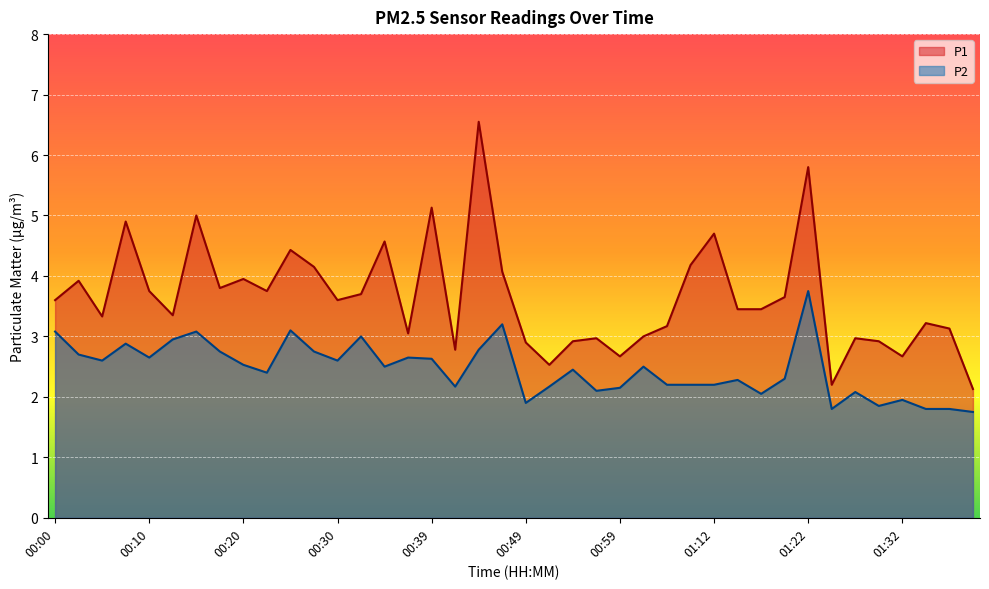

At which label does P1 reach its peak?

00:44